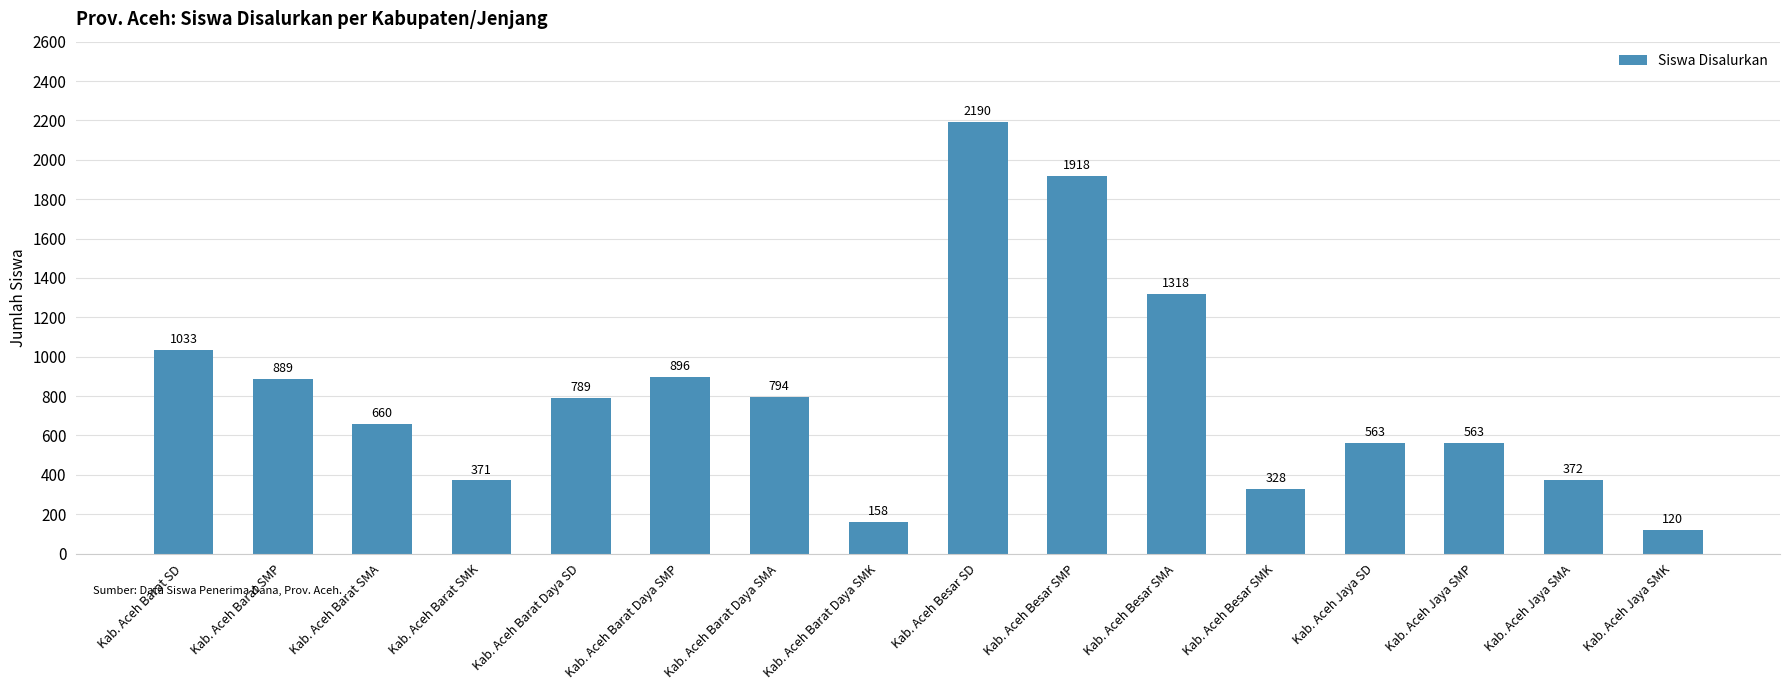

Where is the data nearest to the value 1155?

Kab. Aceh Barat SD